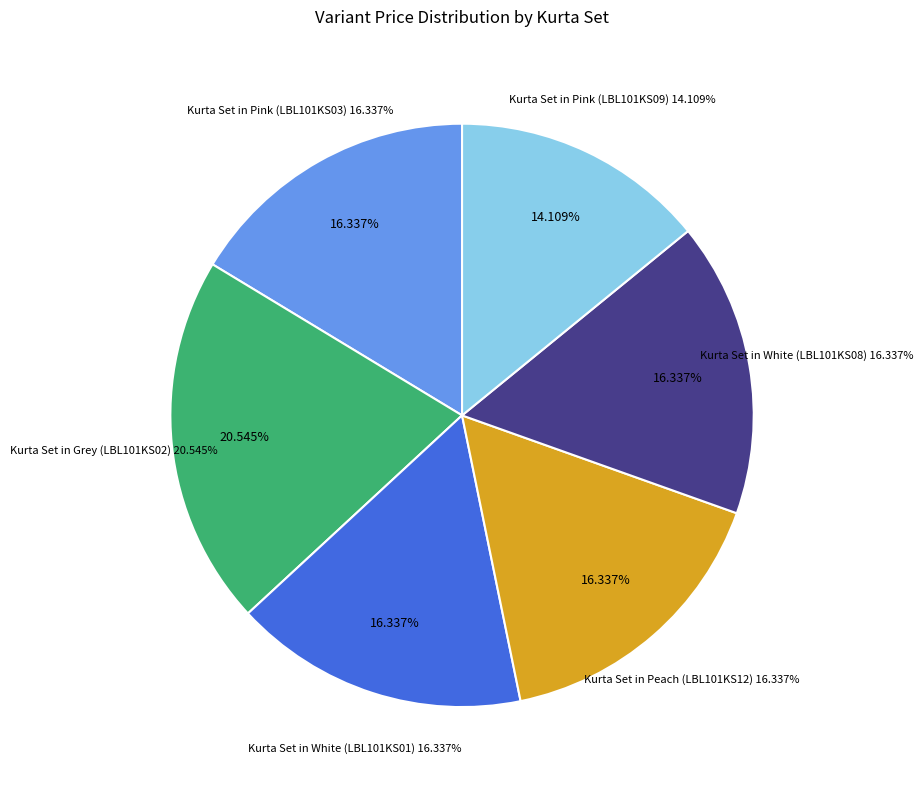

Which slice is the largest?

Kurta Set in Grey (LBL101KS02)